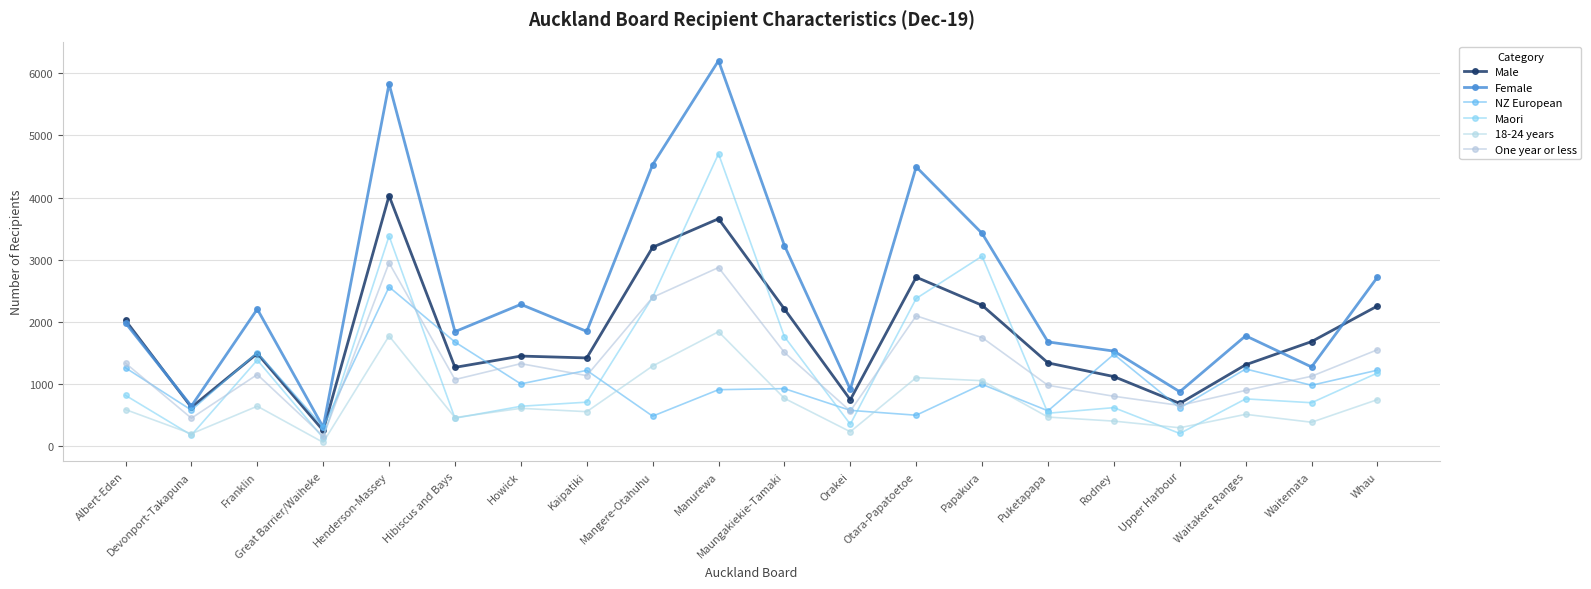

Between Great Barrier/Waiheke and Upper Harbour, which is larger?

Upper Harbour